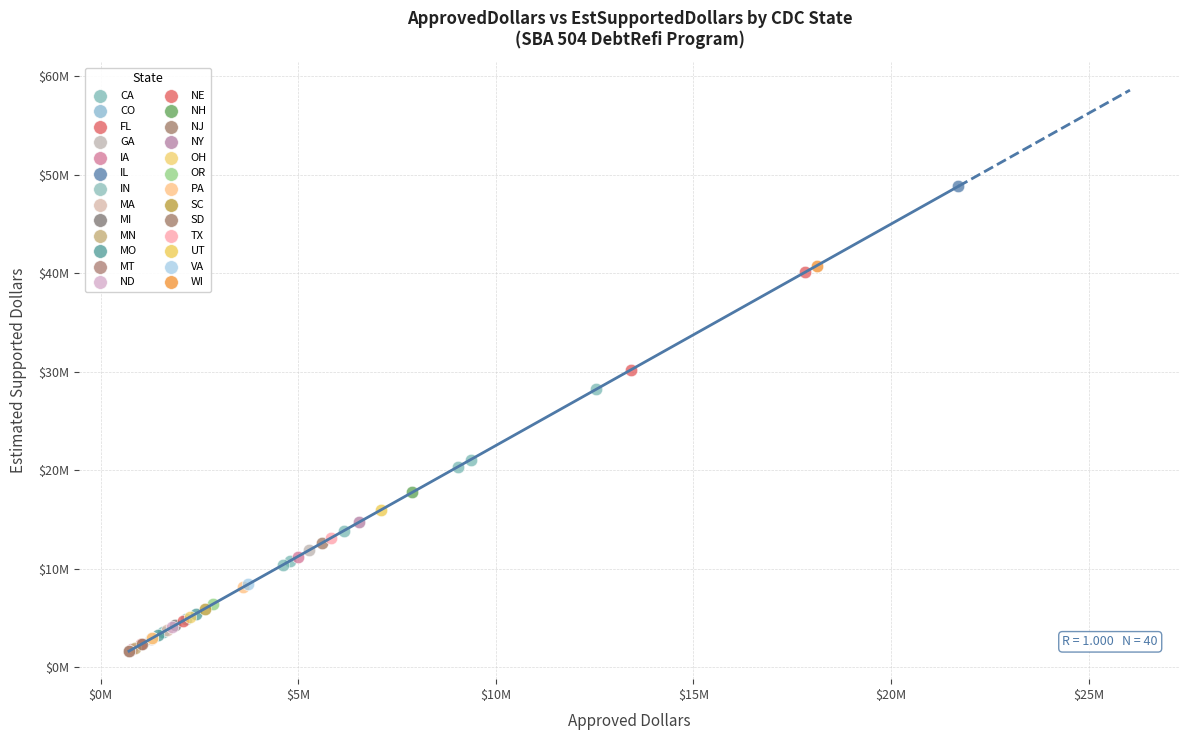

What are all the series names shown in the legend?

CA, CO, FL, GA, IA, IL, IN, MA, MI, MN, MO, MT, ND, NE, NH, NJ, NY, OH, OR, PA, SC, SD, TX, UT, VA, WI